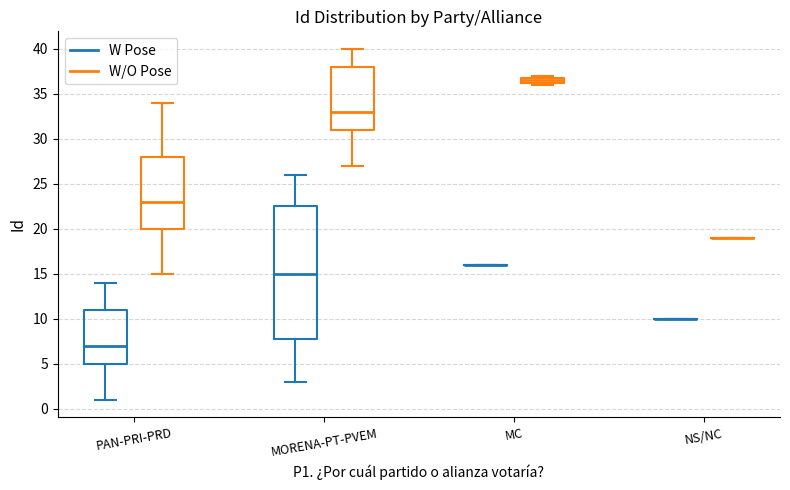

Where is the upper edge of the box for MORENA-PT-PVEM (W/O Pose) on the y-axis? The values are not printed on the chart, so give them approximately, as read against the axis.

38.0